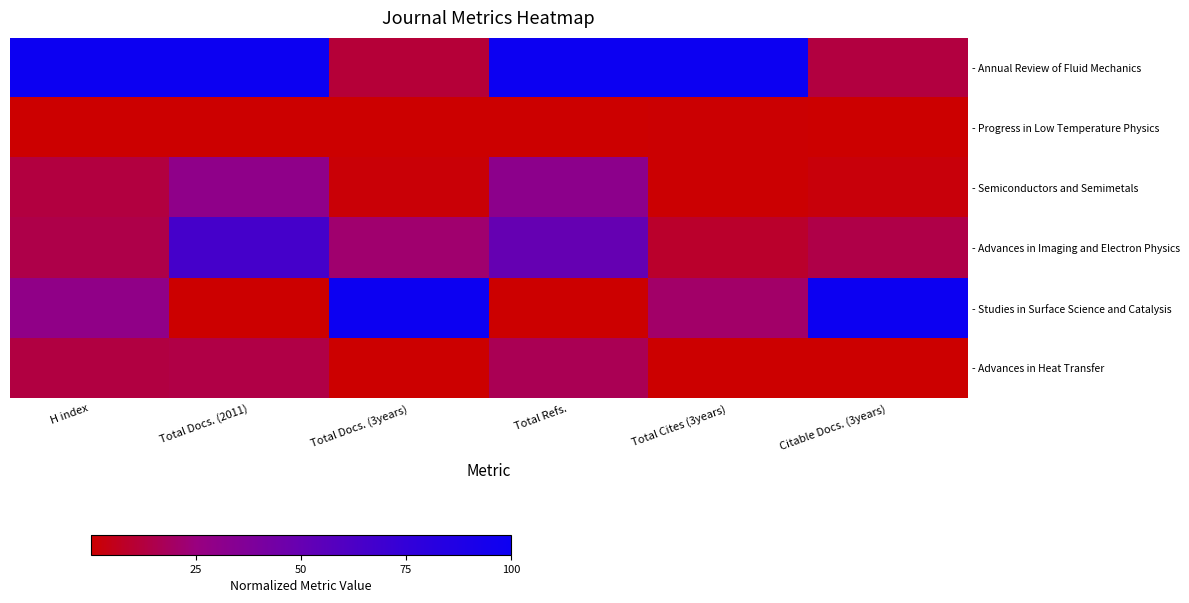

Reading left to right, list all the values displayed in this chart.

- Annual Review of Fluid Mechanics: H index=100.0	Total Docs. (2011)=100.0	Total Docs. (3years)=11.1	Total Refs.=100.0	Total Cites (3years)=100.0	Citable Docs. (3years)=12.7
- Progress in Low Temperature Physics: H index=0.0	Total Docs. (2011)=0.0	Total Docs. (3years)=0.0	Total Refs.=0.0	Total Cites (3years)=0.6	Citable Docs. (3years)=0.0
- Semiconductors and Semimetals: H index=12.7	Total Docs. (2011)=30.0	Total Docs. (3years)=1.5	Total Refs.=31.1	Total Cites (3years)=0.4	Citable Docs. (3years)=2.3
- Advances in Imaging and Electron Physics: H index=14.6	Total Docs. (2011)=66.0	Total Docs. (3years)=21.5	Total Refs.=50.3	Total Cites (3years)=8.7	Citable Docs. (3years)=14.1
- Studies in Surface Science and Catalysis: H index=29.3	Total Docs. (2011)=0.0	Total Docs. (3years)=100.0	Total Refs.=0.0	Total Cites (3years)=20.5	Citable Docs. (3years)=100.0
- Advances in Heat Transfer: H index=13.2	Total Docs. (2011)=14.0	Total Docs. (3years)=0.0	Total Refs.=16.5	Total Cites (3years)=0.0	Citable Docs. (3years)=0.0